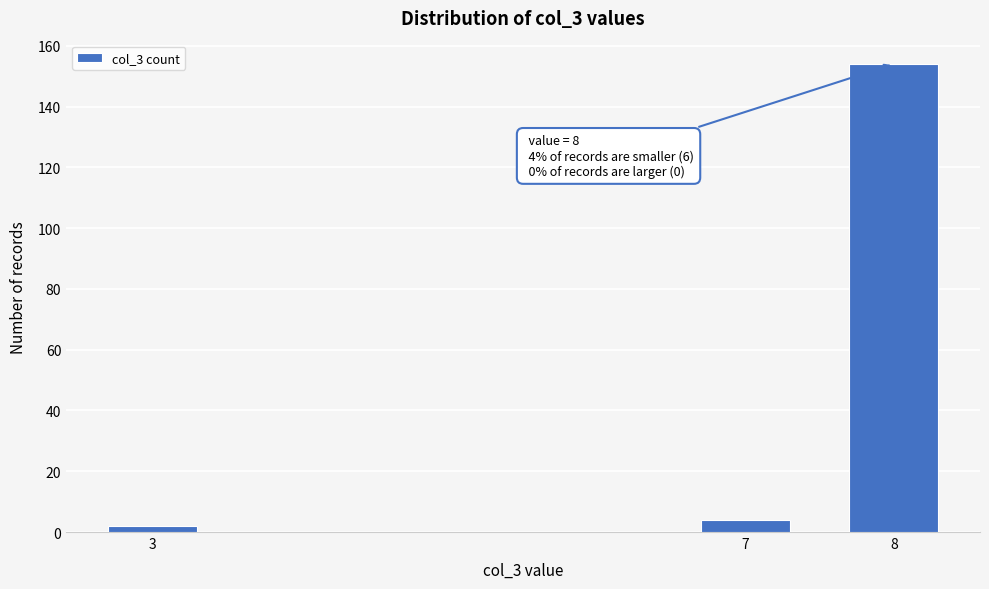

Reading left to right, list all the values displayed in this chart.

2	4	154